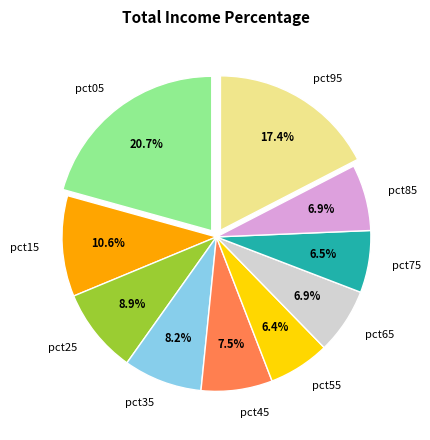

Which category has the biggest portion of the pie?

pct05